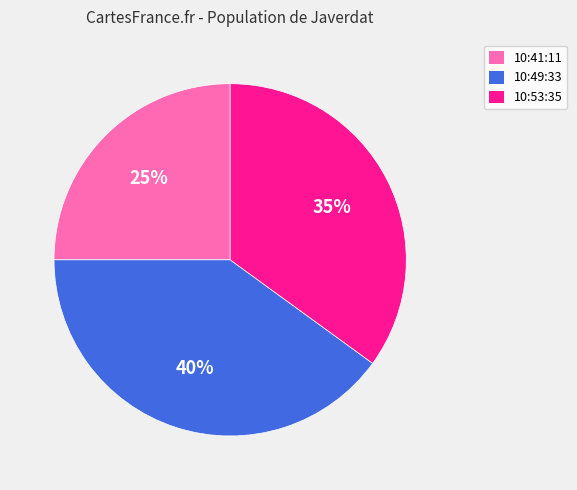

Is there any slice that represents more than half of the pie?

No